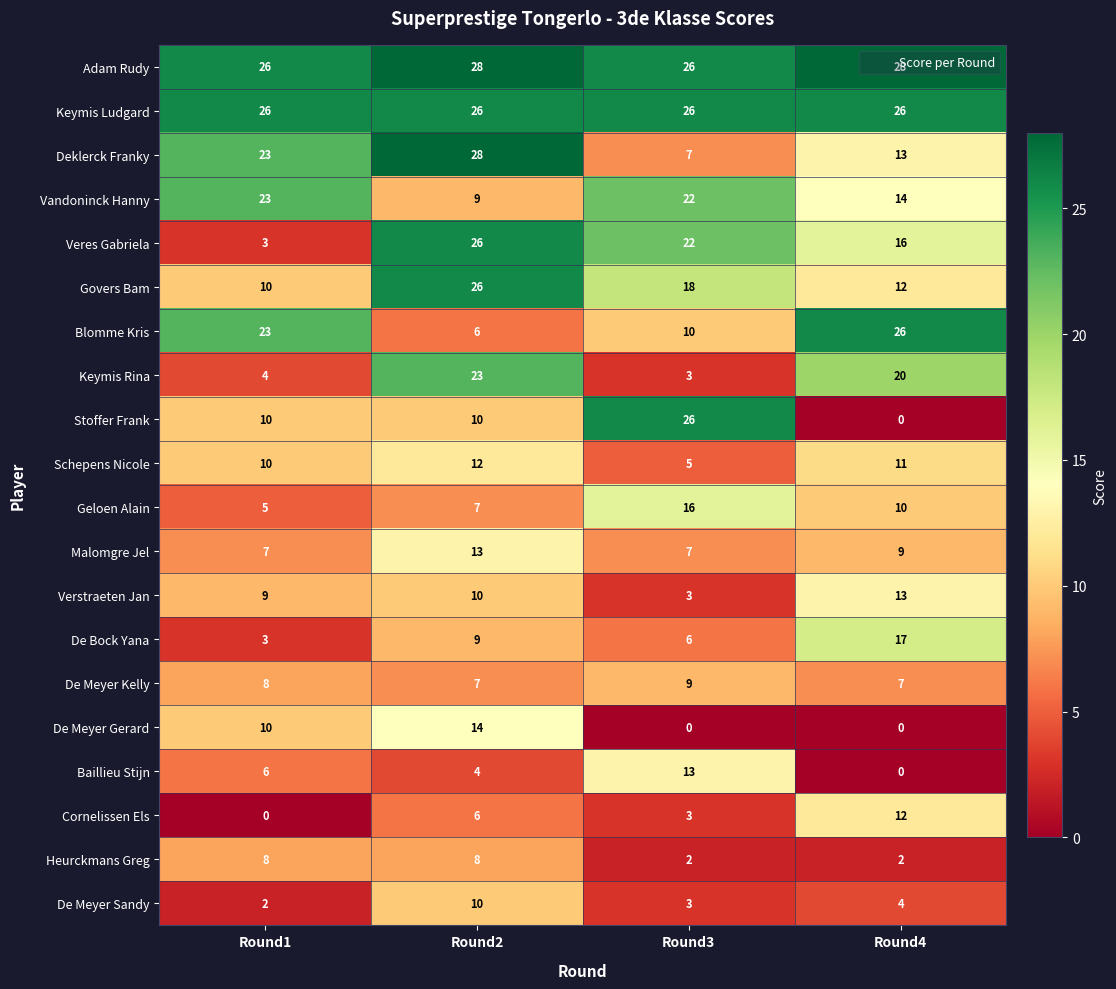

What is the maximum value shown in the chart?

28